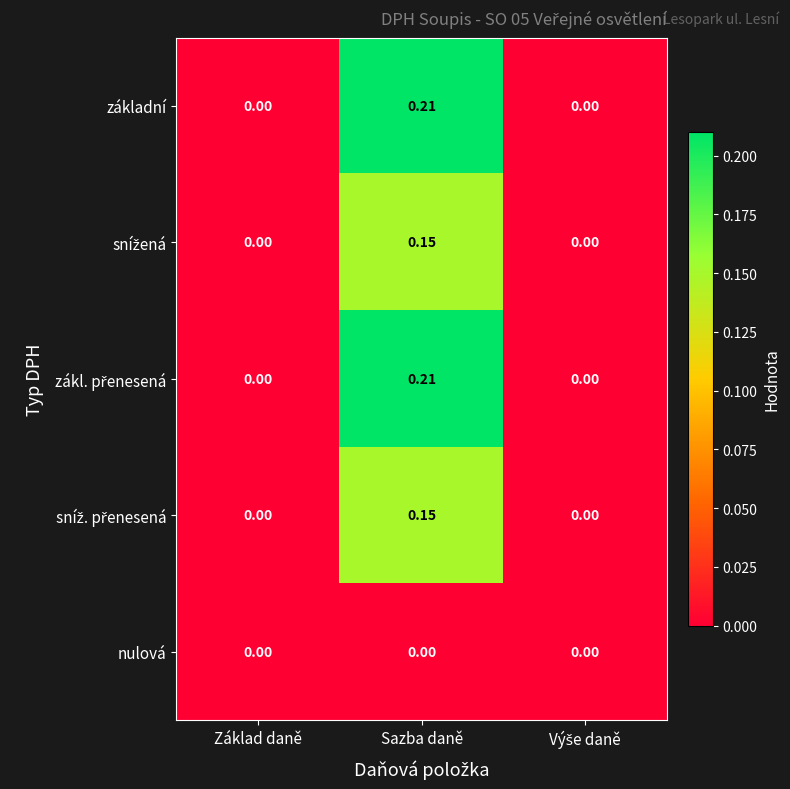

At which category is the sum across all series the highest?

Sazba daně